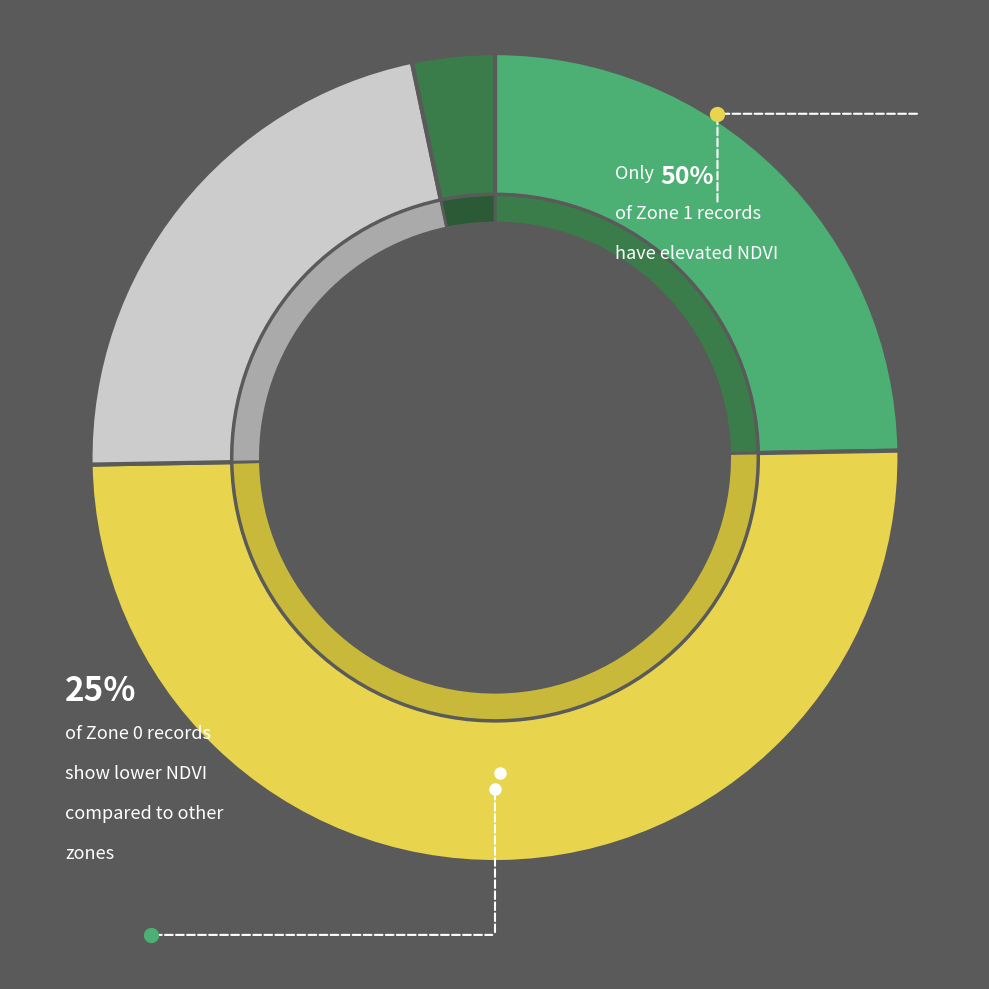

What is the smallest slice in the pie chart?

Zone 3